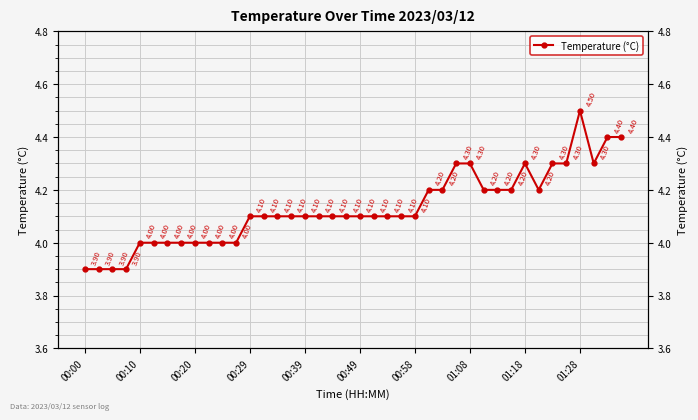

What is the sum of the values at 00:39 and 19?

8.1